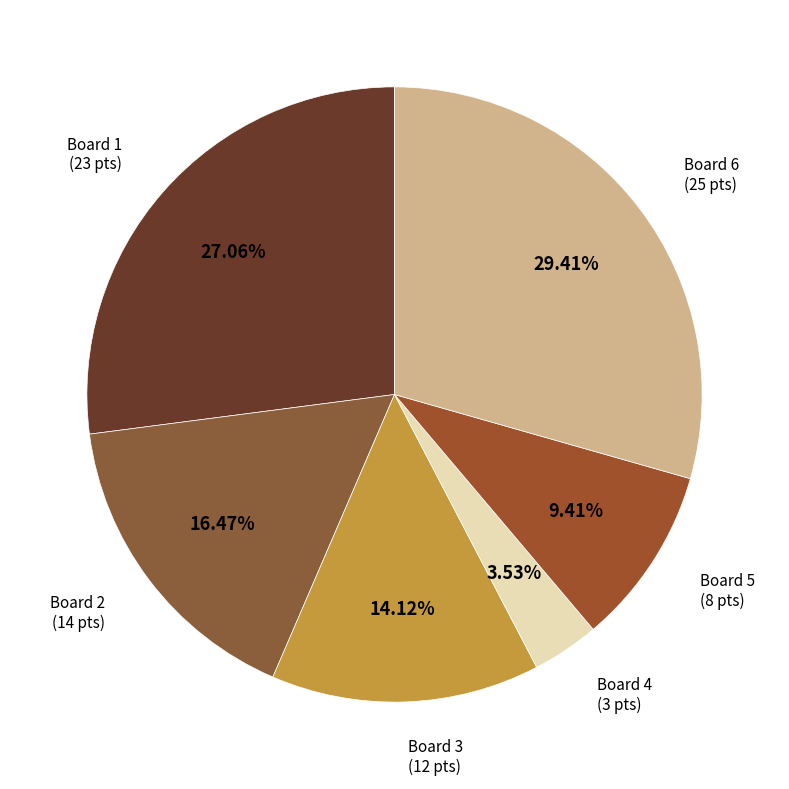

To the nearest percent, what is the difference between the largest and smallest slice percentages?

26%